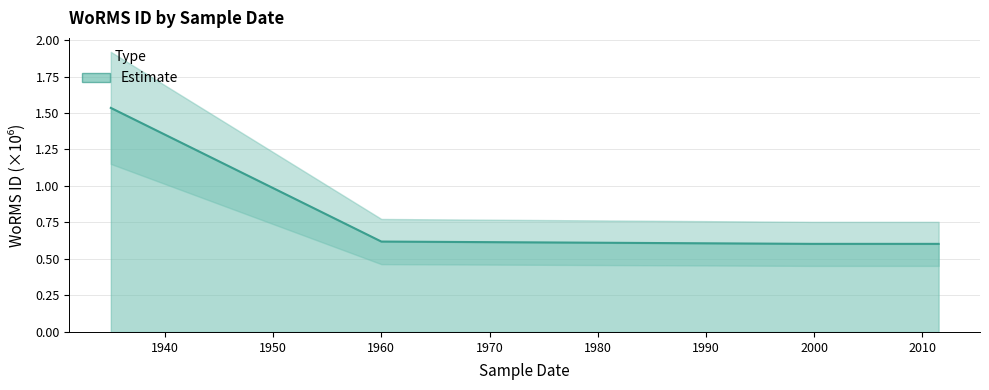

Rank the categories by value from lowest to highest.

1999-09-14, 2011-07-01, 1960-01-01, 1935-01-01